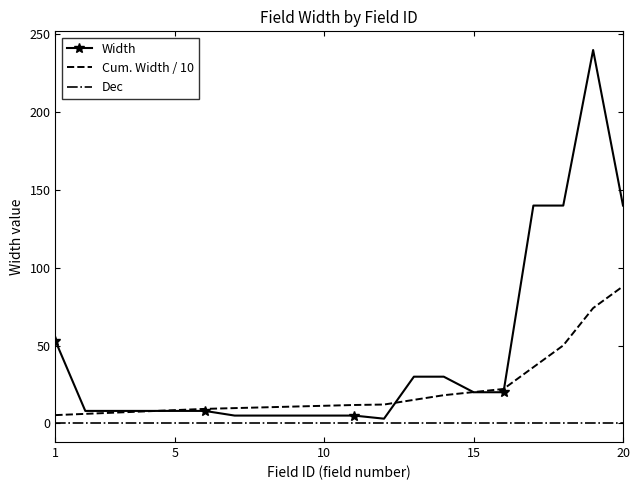

Which series has the largest range (max minus min)?

Width